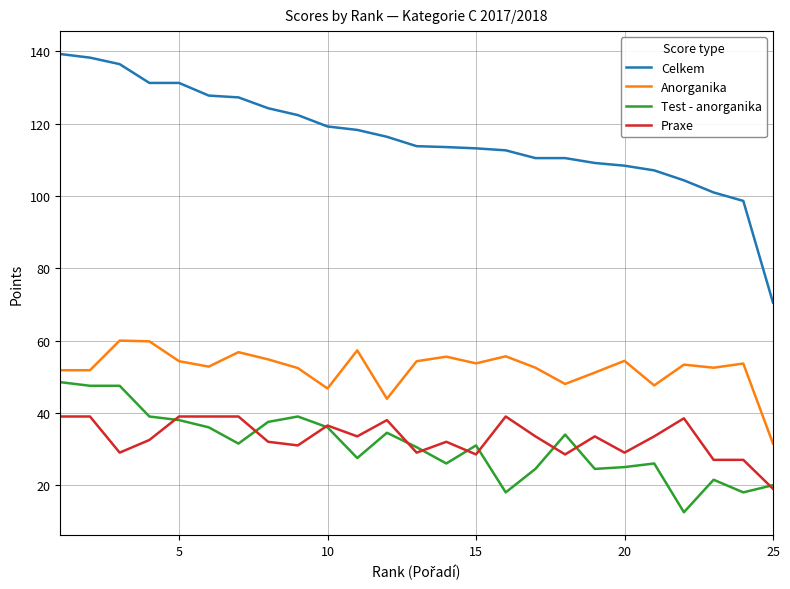

What is the highest value of the Anorganika series?

60.0